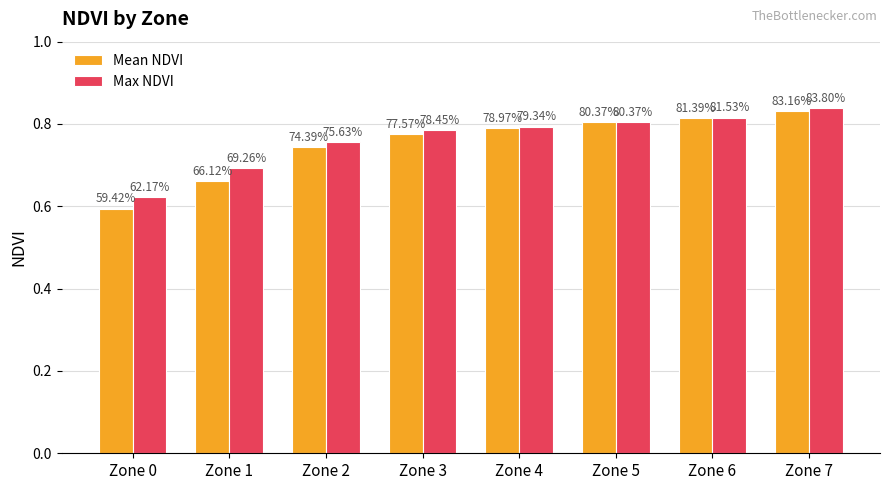

Are the bars horizontal?

No